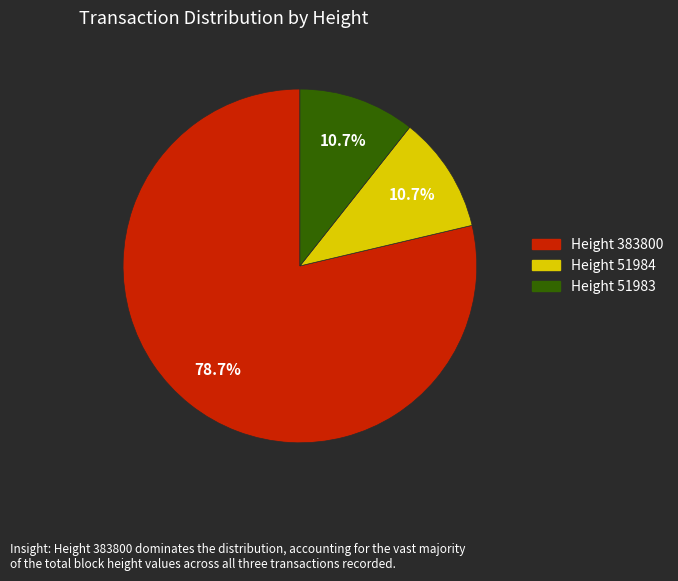

How many segments does this pie chart have?

3